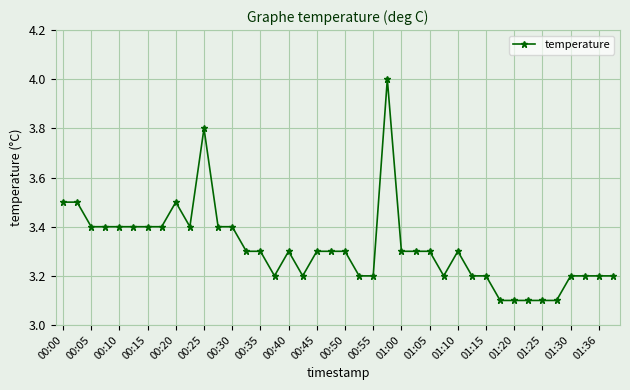

Reading right to left, extract all data points from this chart.

3.2	3.2	3.2	3.2	3.1	3.1	3.1	3.1	3.1	3.2	3.2	3.3	3.2	3.3	3.3	3.3	4.0	3.2	3.2	3.3	3.3	3.3	3.2	3.3	3.2	3.3	3.3	3.4	3.4	3.8	3.4	3.5	3.4	3.4	3.4	3.4	3.4	3.4	3.5	3.5